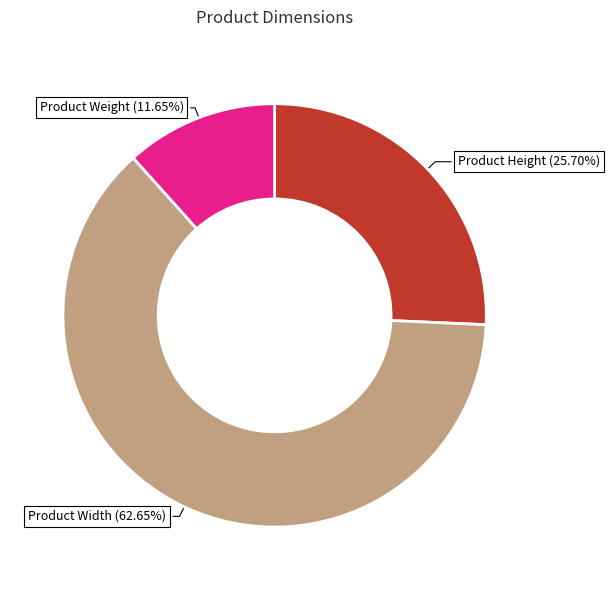

Between Product Height and Product Weight, which is larger?

Product Height